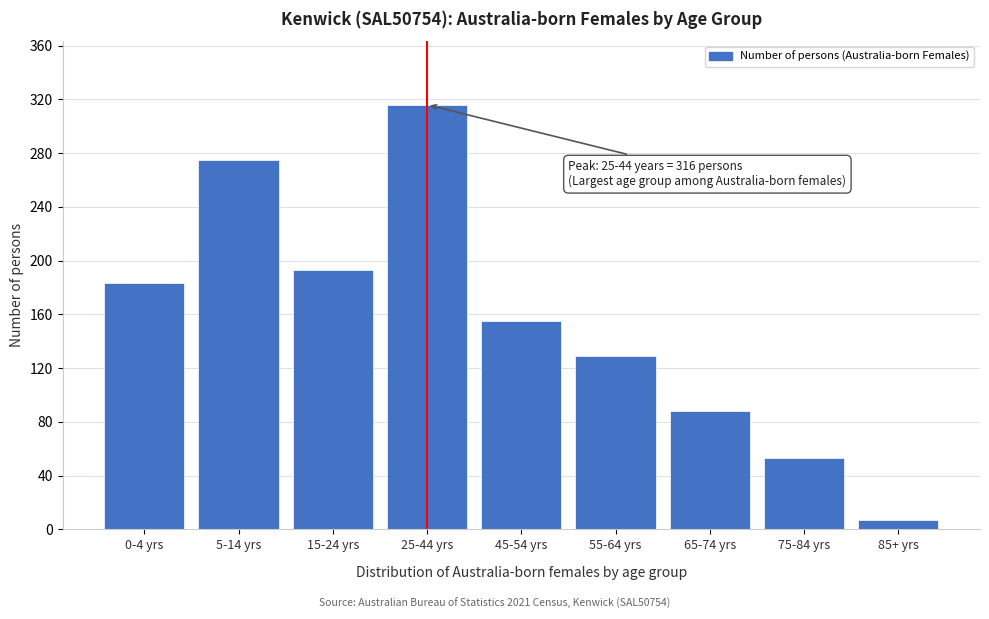

Reading left to right, transcribe all the data shown in this chart.

183	275	193	316	155	129	88	53	7